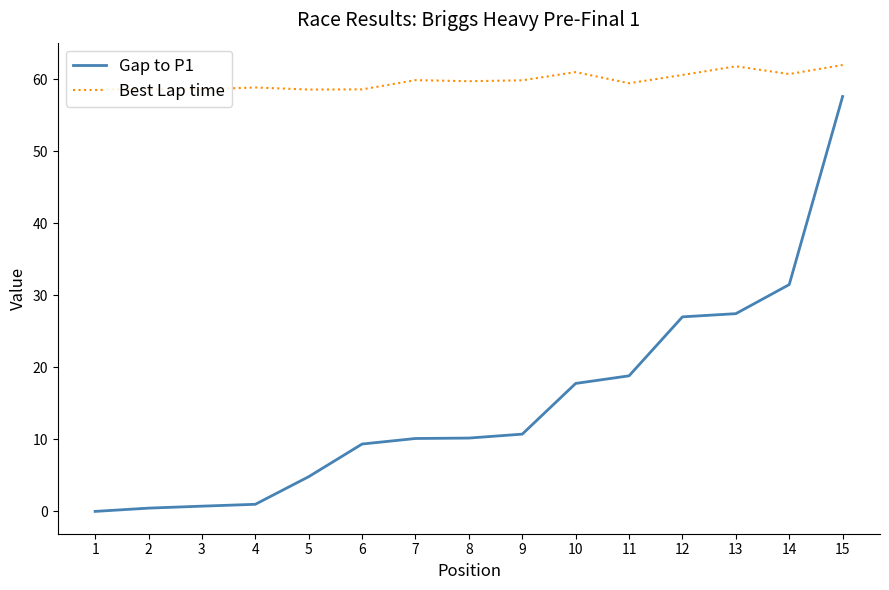

Is it true that Gap to P1 equals 0.7 at 3?

True